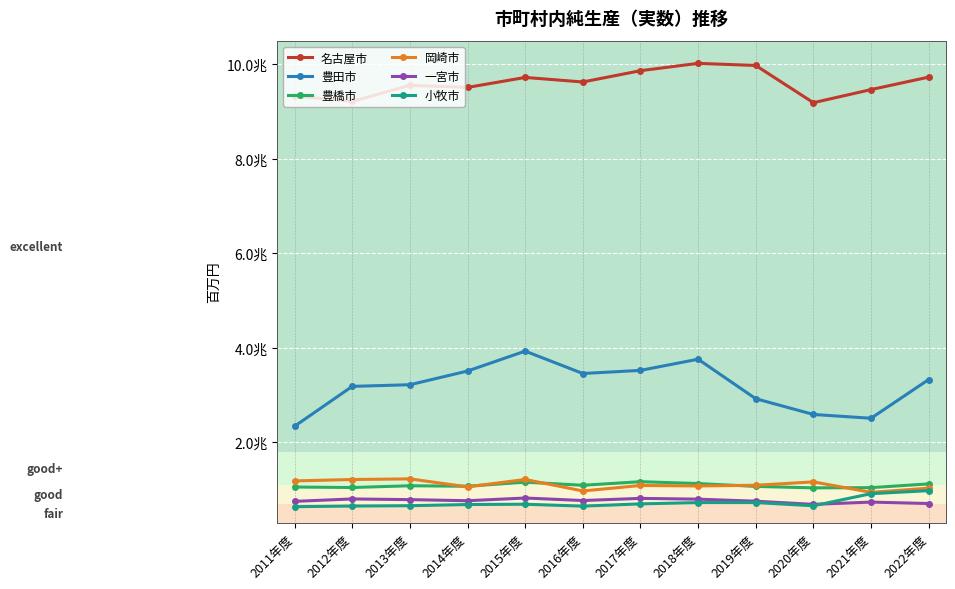

At which label does 名古屋市 first exceed 9625719?

2015年度